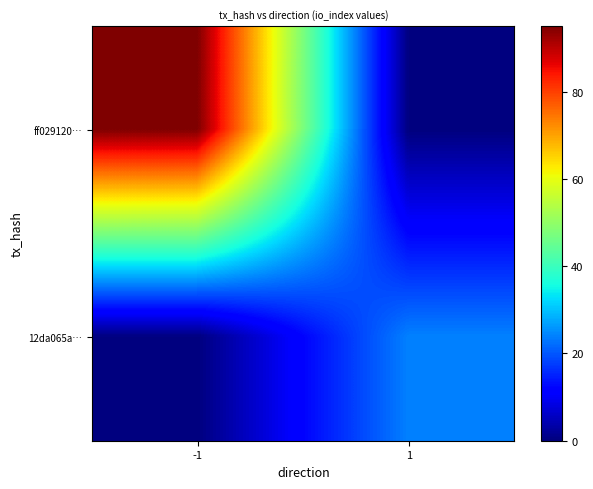

What is the total value across all series at 1?

24